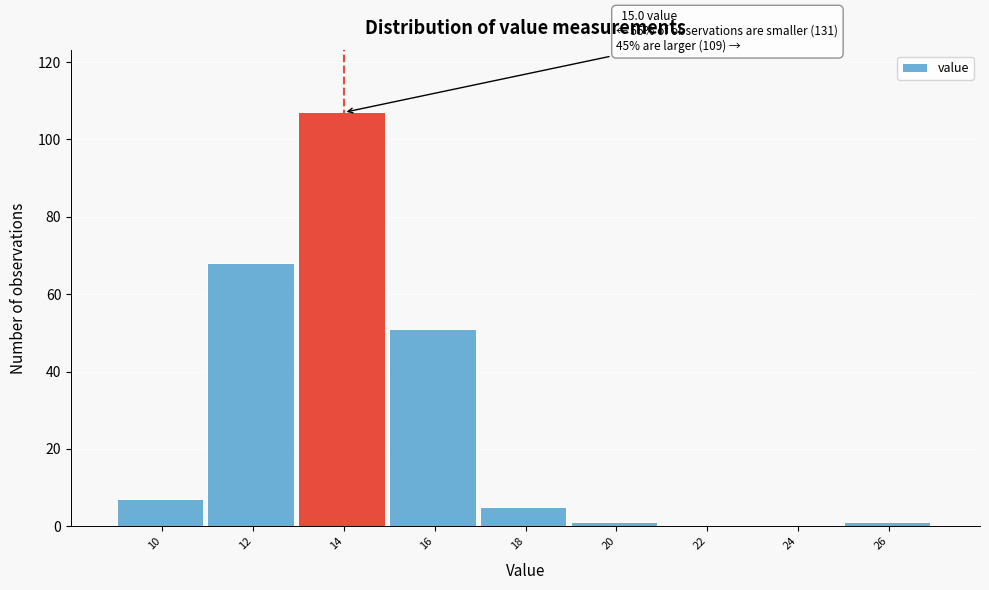

Reading right to left, what are all the values shown in this chart?

26=1	24=0	22=0	20=1	18=5	16=51	14=107	12=68	10=7